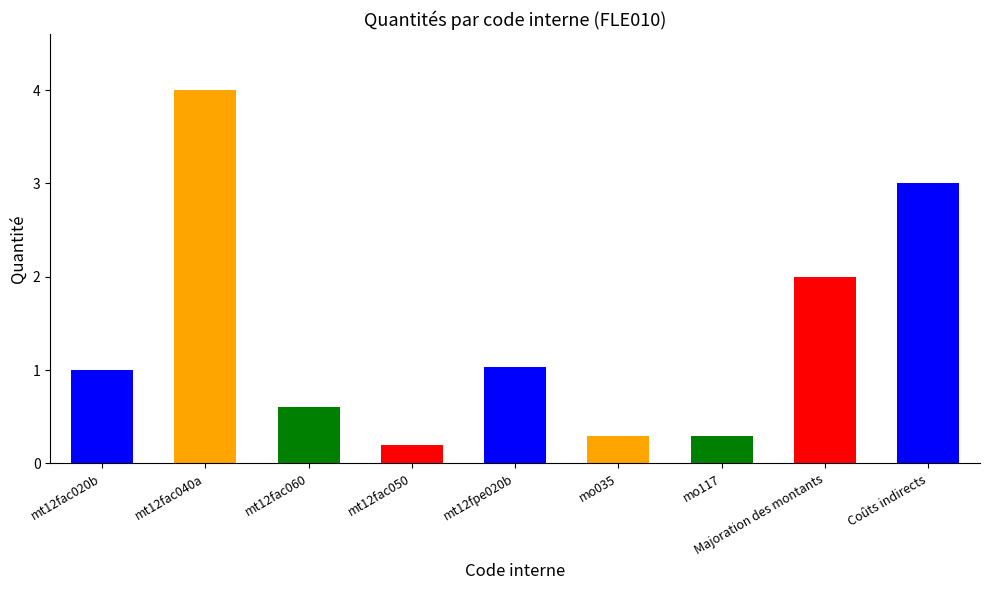

What is the difference between the second highest and second lowest values?

2.7